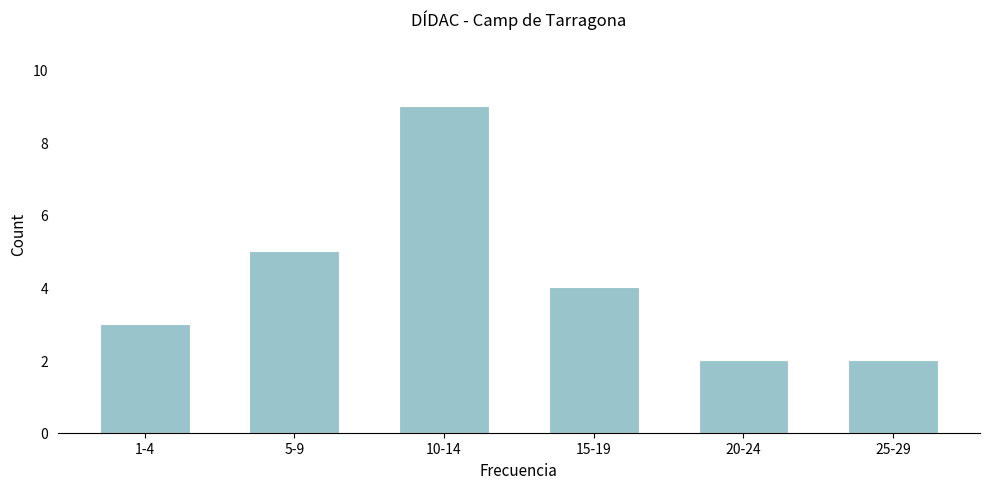

Reading left to right, list all the values displayed in this chart.

3	5	9	4	2	2